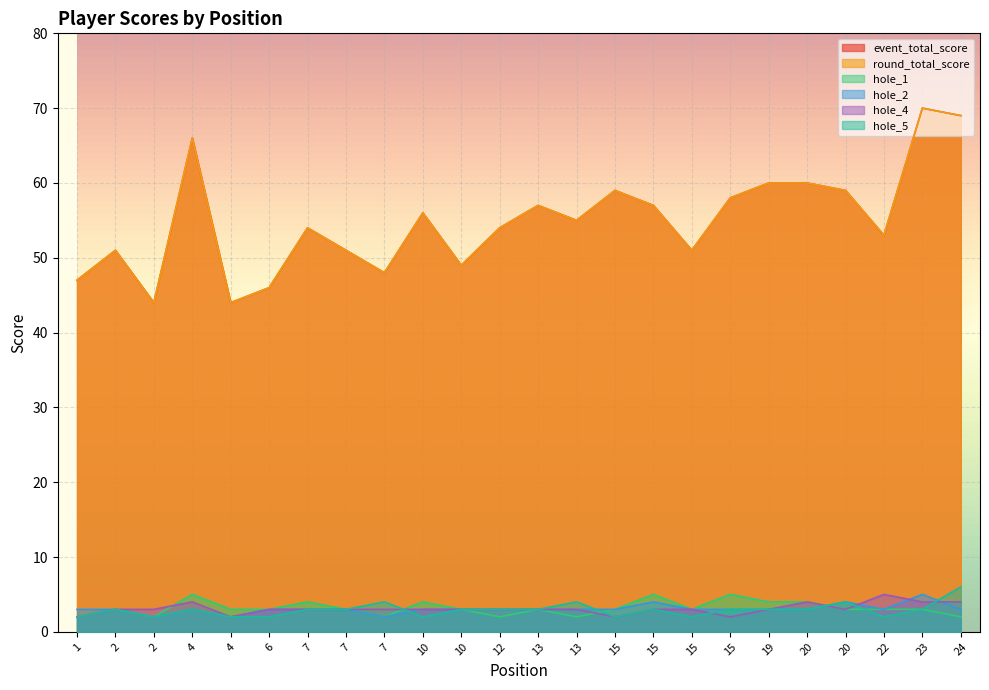

At how many categories does at least one series exceed 50?

18